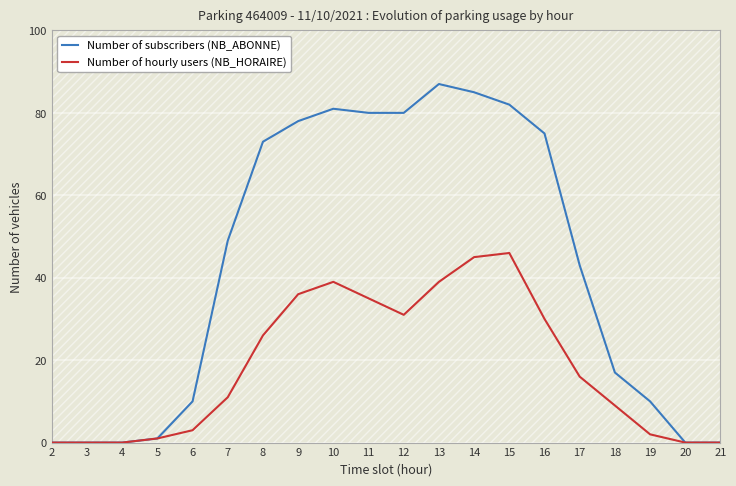

What is the total value across all series at 18?

26